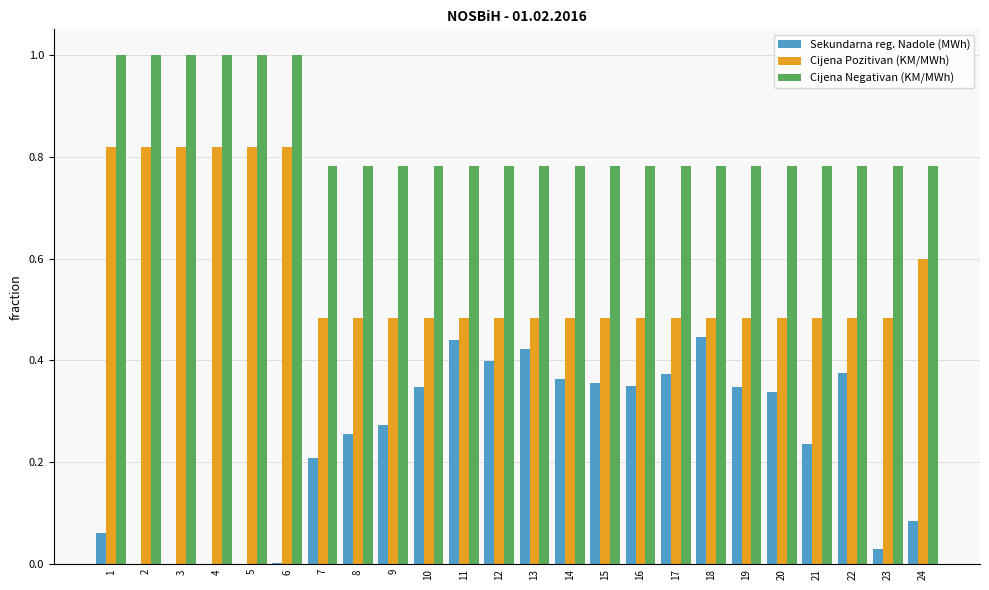

Count the number of categories in the chart.

24